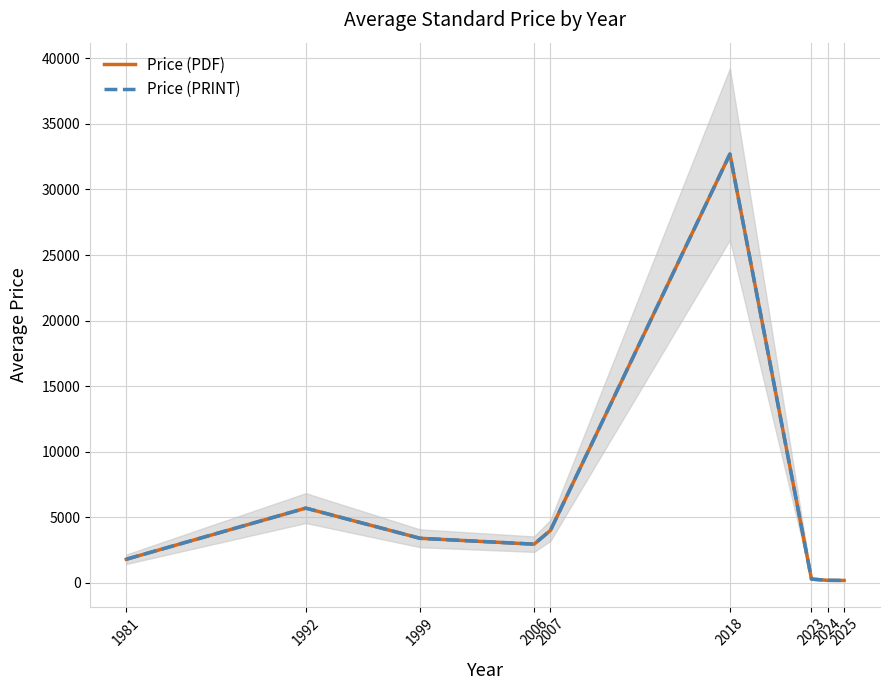

At 2025, list the series in order from smallest to largest.

Price (PDF), Price (PRINT)